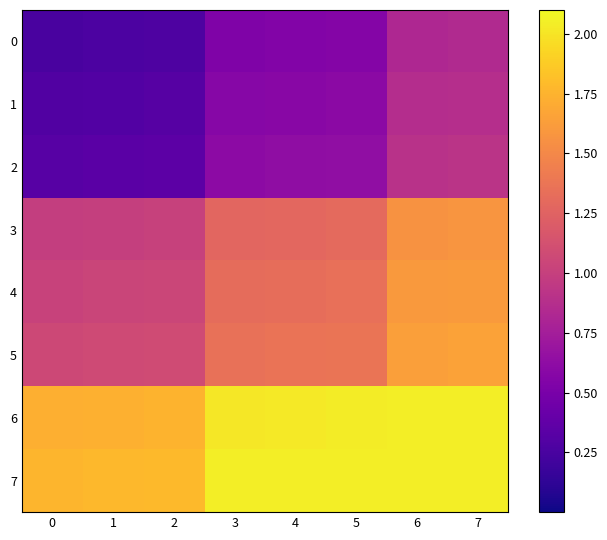

Between 4 and 6, which series saw the biggest shift?

1